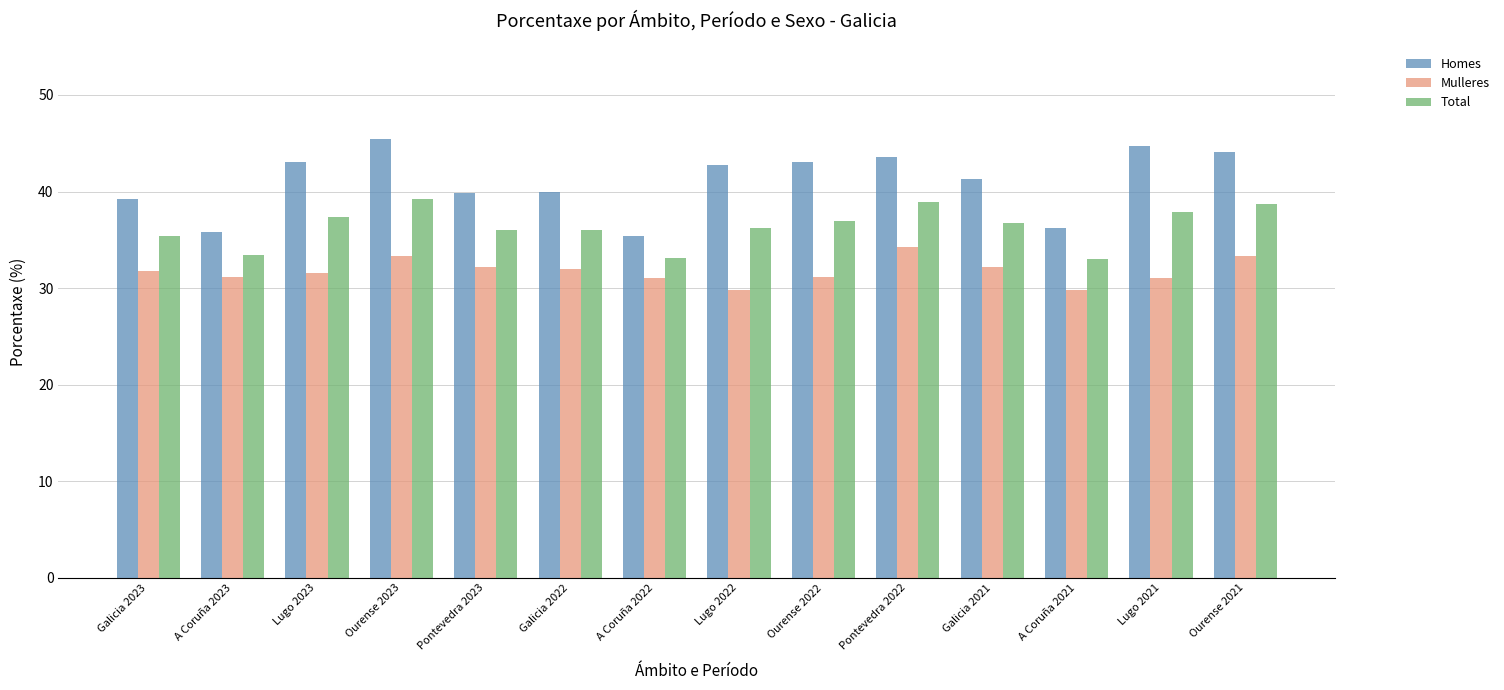

Which series has the largest range (max minus min)?

Homes